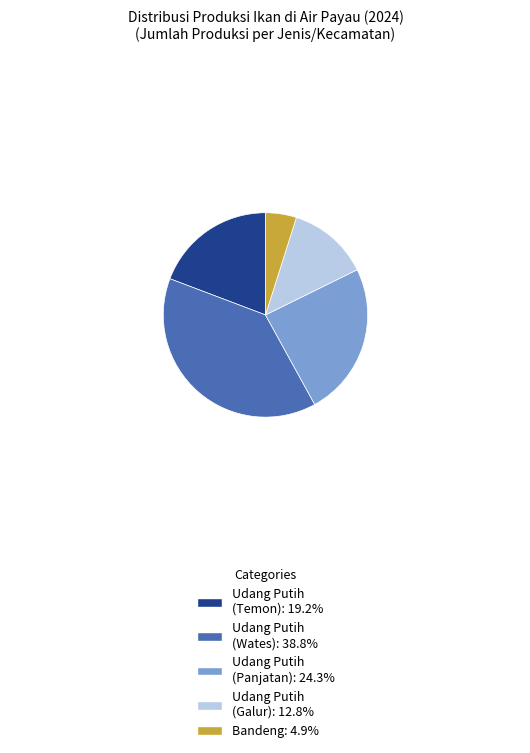

Is there a majority slice in this chart?

No